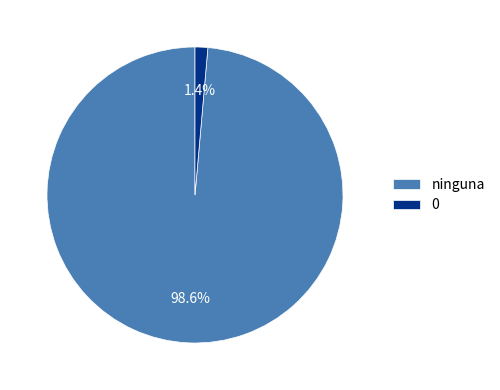

To the nearest percent, what portion does 0 represent?

1%